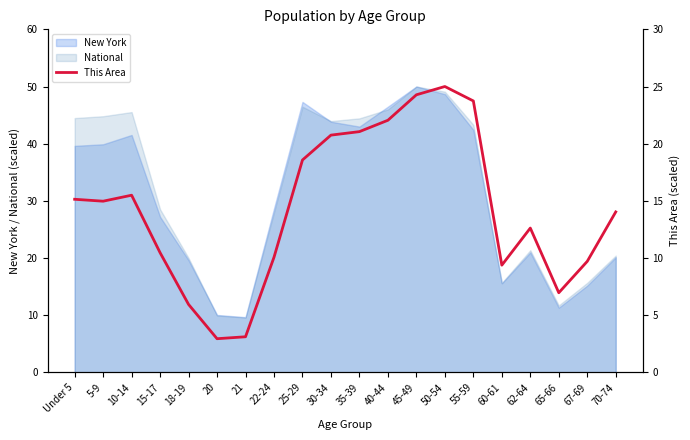

Reading left to right, extract all data points from this chart.

Under 5=15.1	5-9=15.0	10-14=15.5	15-17=10.5	18-19=5.9	20=2.9	21=3.1	22-24=10.1	25-29=18.6	30-34=20.7	35-39=21.1	40-44=22.0	45-49=24.3	50-54=25.0	55-59=23.7	60-61=9.4	62-64=12.6	65-66=7.0	67-69=9.7	70-74=14.0